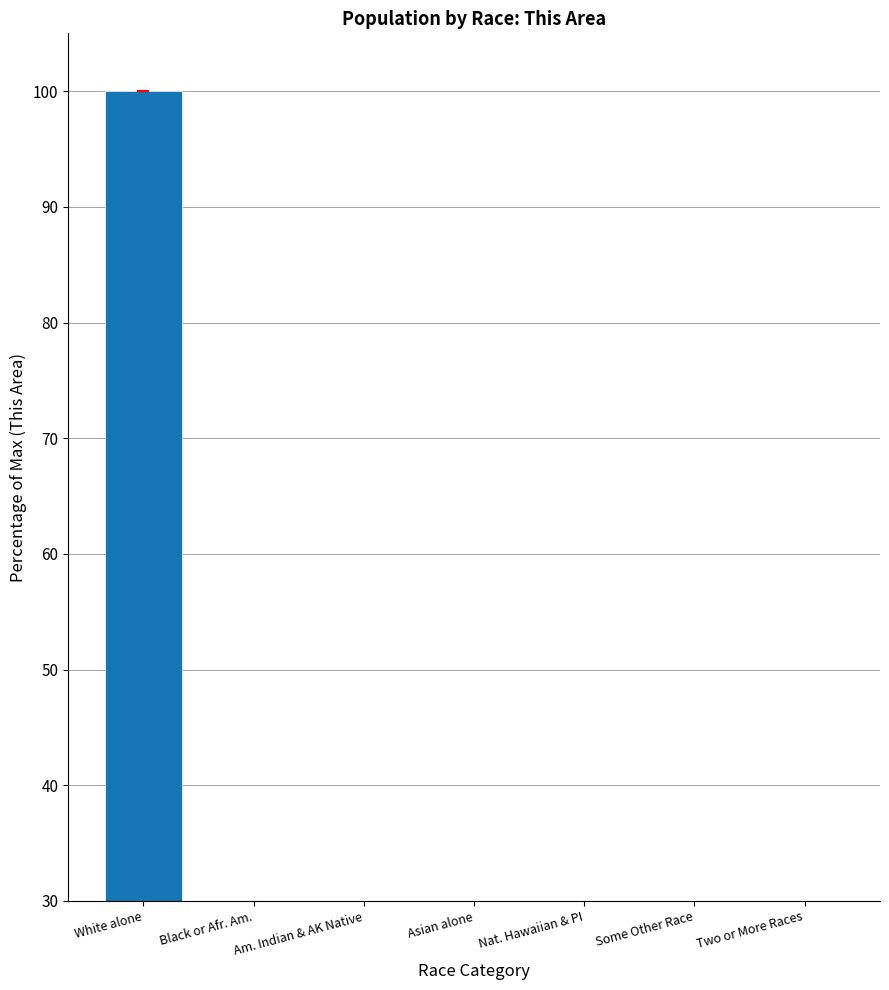

Which has a higher value, Some Other Race or White alone?

White alone